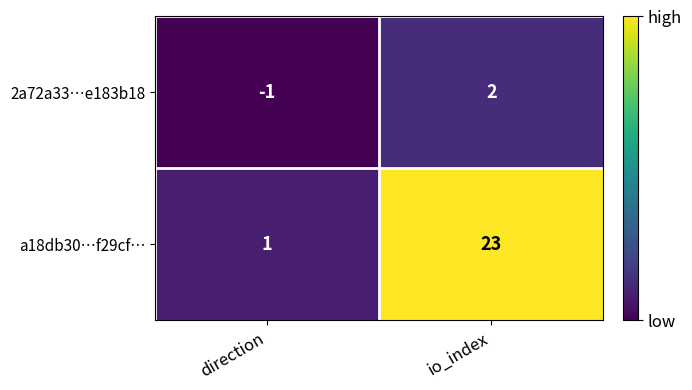

Which series changed the most between direction and io_index?

a18db30…f29cf…